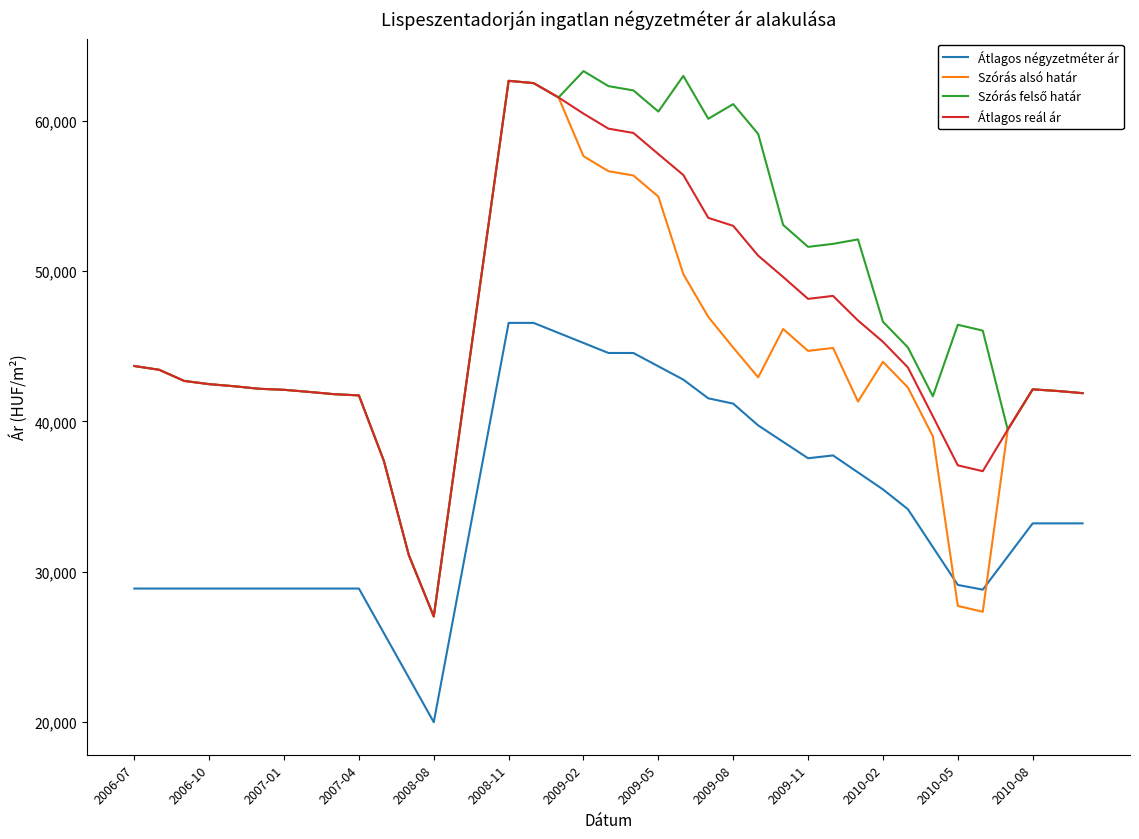

How many times do Szórás alsó határ and Átlagos négyzetméter ár cross each other?

2